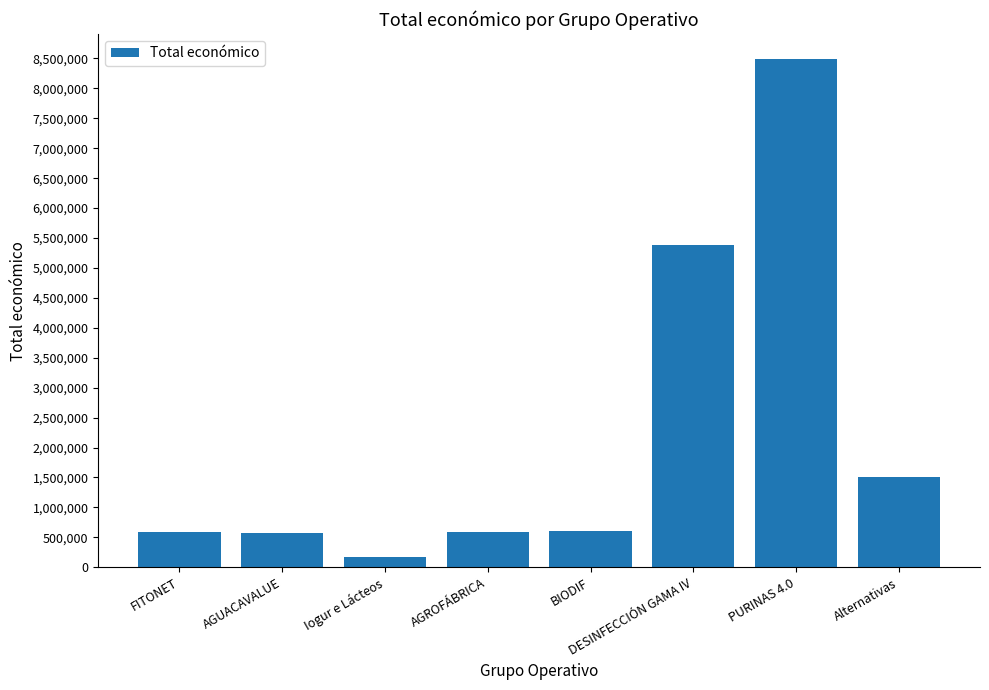

Is it true that the value at BIODIF is 599927?

True